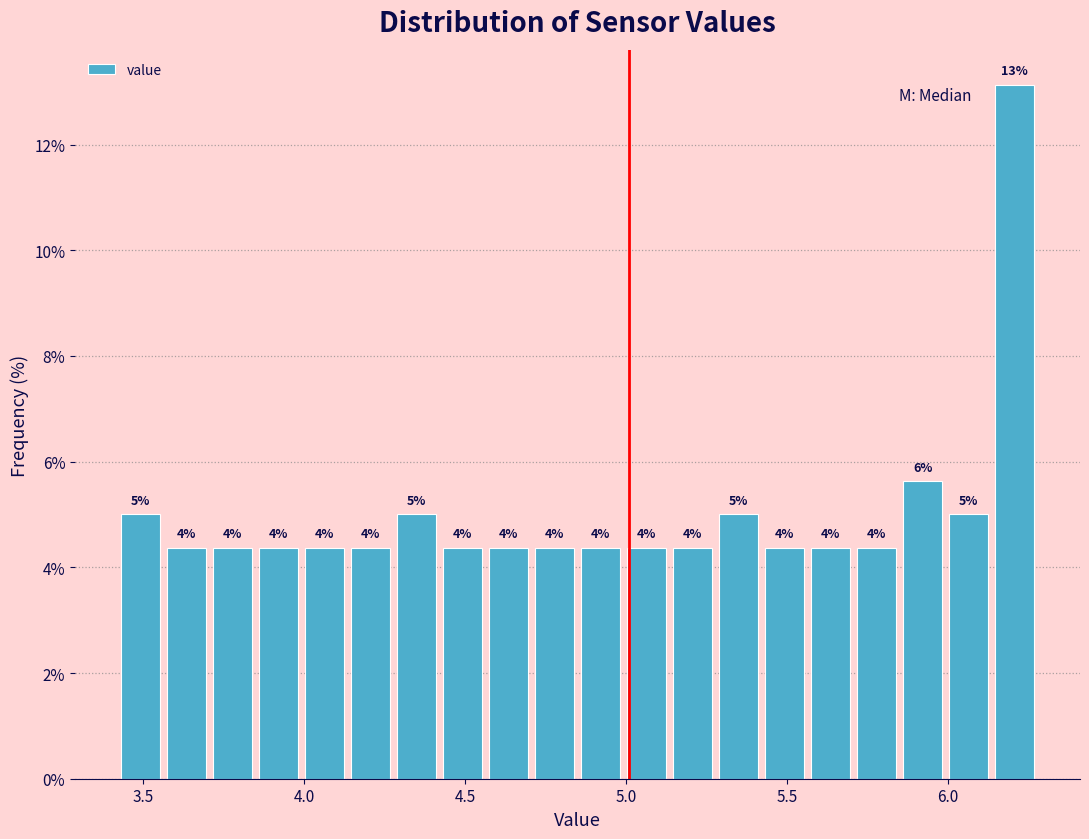

Around what value on the x-axis is the tallest bar? Give the approximate position of its centre, as read against the axis.

6.20